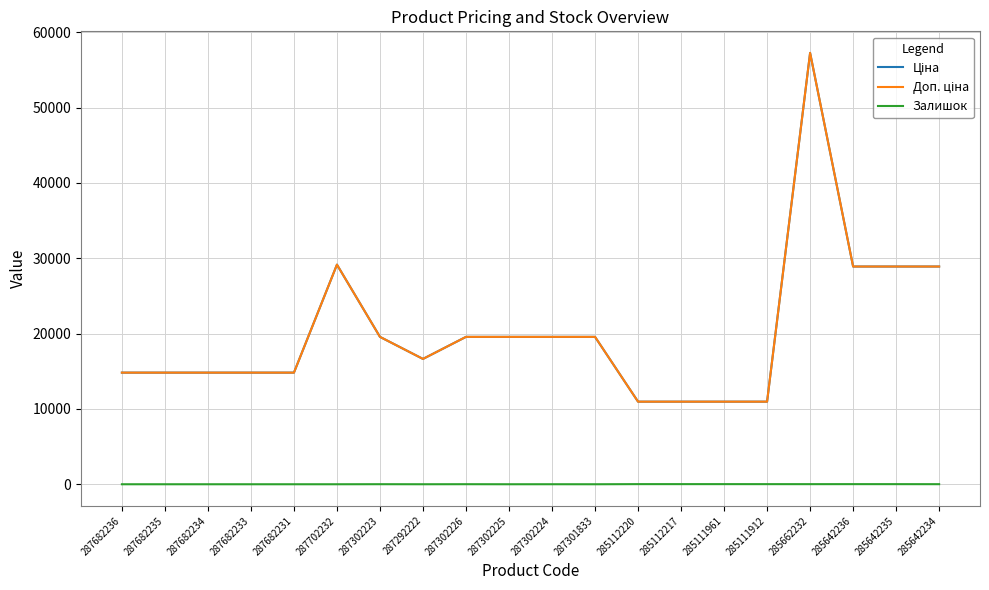

Is this an area chart (filled region under the line)?

No